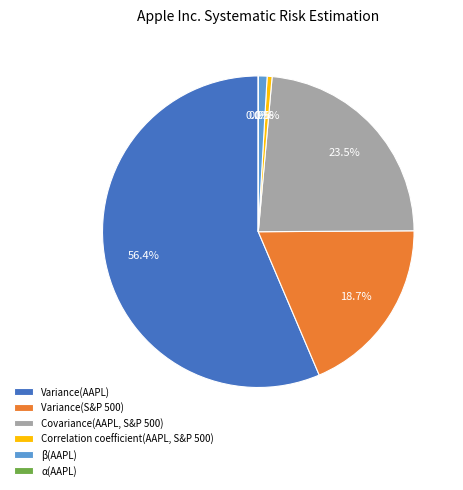

Is there any slice that represents more than half of the pie?

Yes